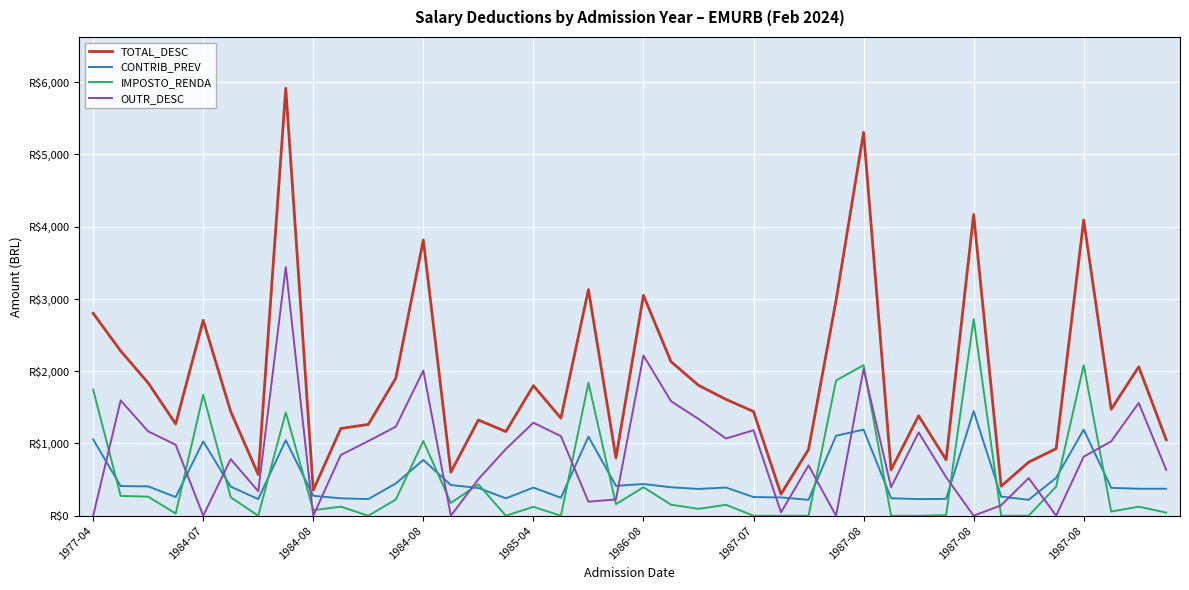

What is the average value of the TOTAL_DESC series?

1870.3